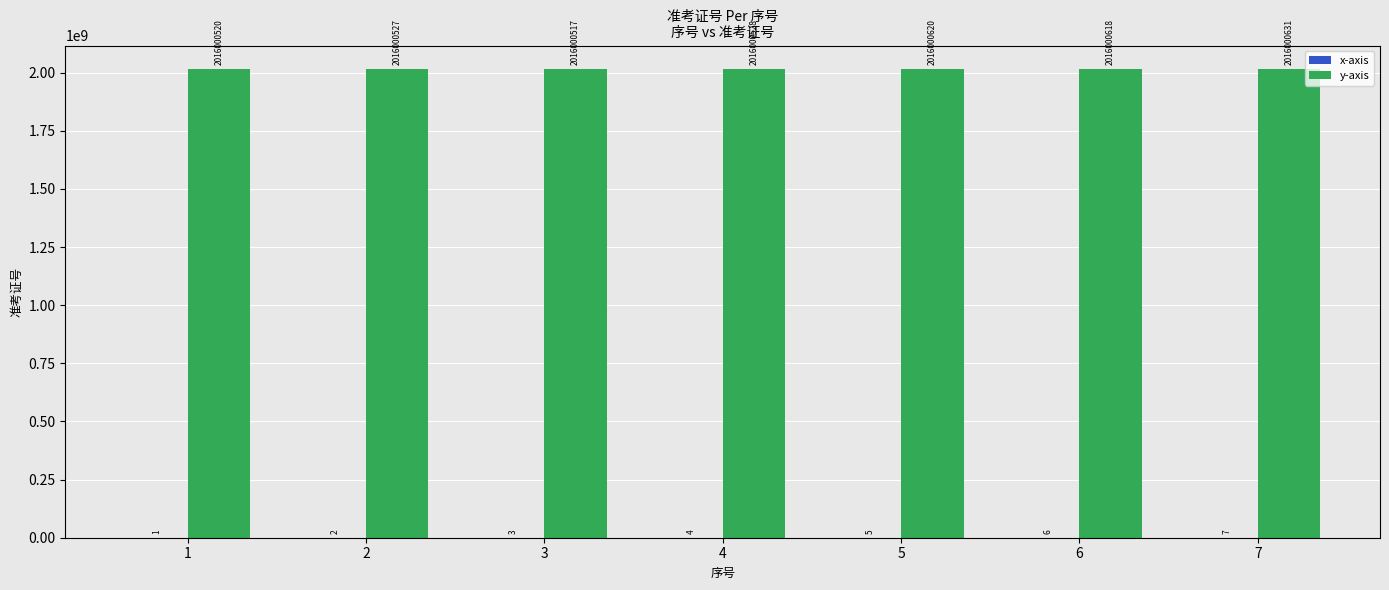

At which category is the sum across all series the highest?

7